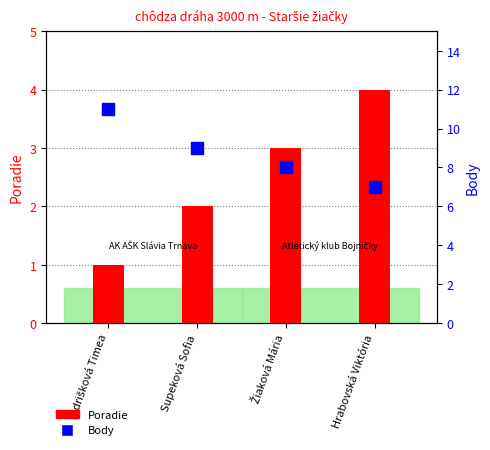

Which series has the largest range (max minus min)?

Body